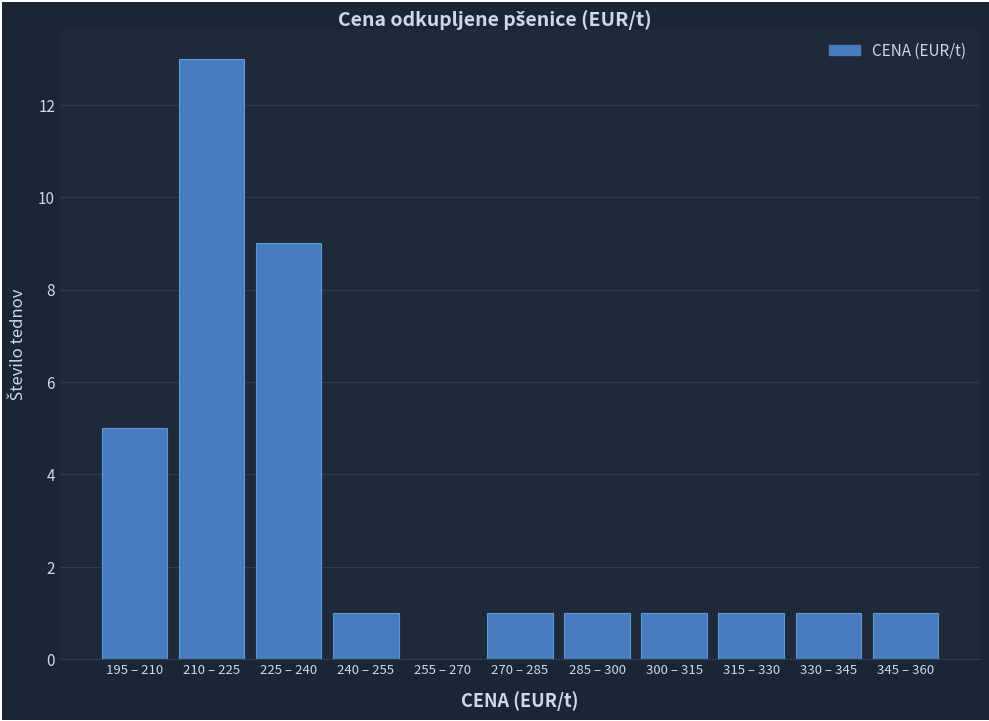

Reading right to left, extract all data points from this chart.

345 – 360=1	330 – 345=1	315 – 330=1	300 – 315=1	285 – 300=1	270 – 285=1	255 – 270=0	240 – 255=1	225 – 240=9	210 – 225=13	195 – 210=5